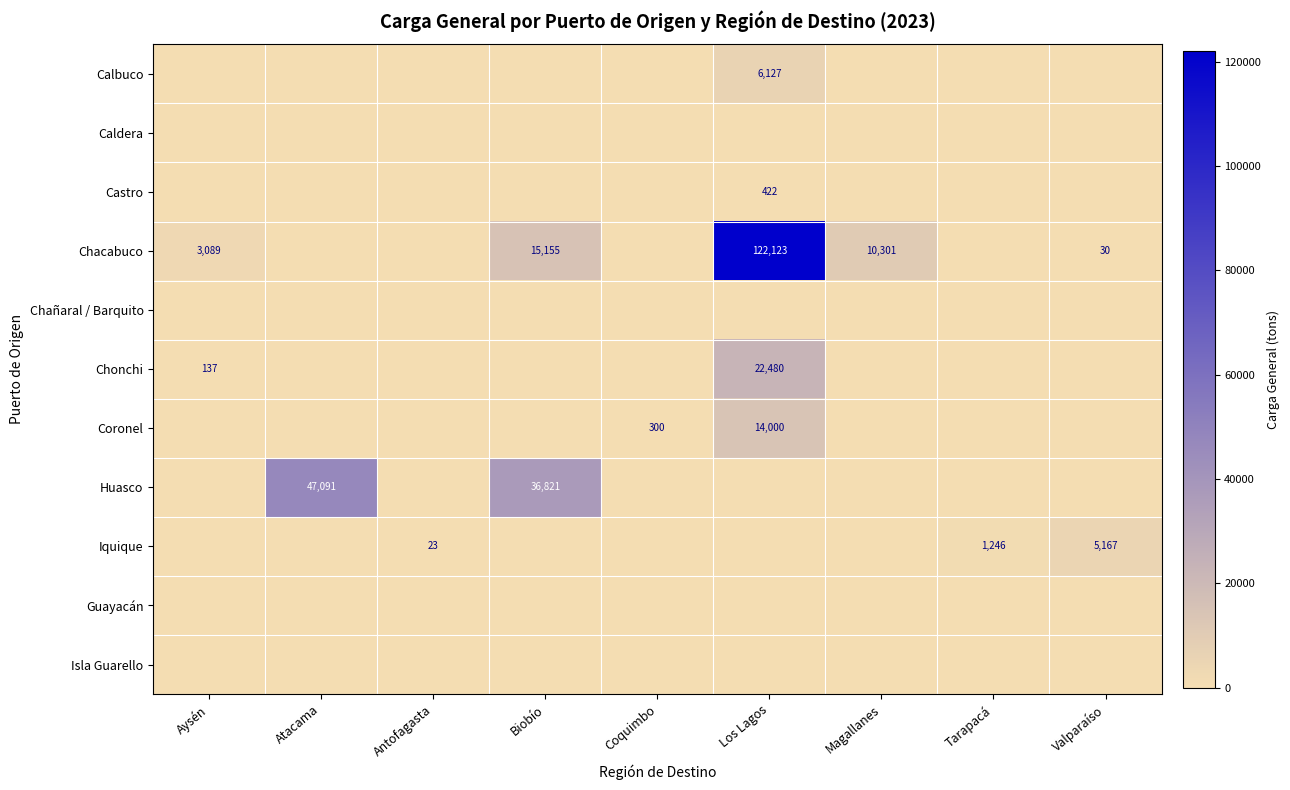

What is the spread (max minus min) of values at Coquimbo?

300.0